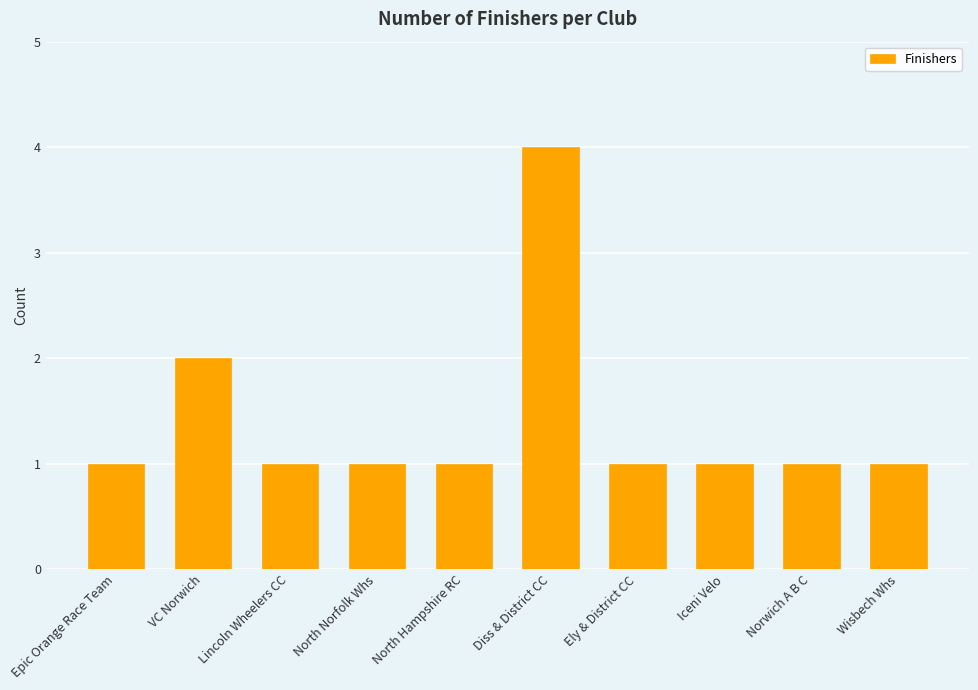

What value does the data have at Lincoln Wheelers CC?

1